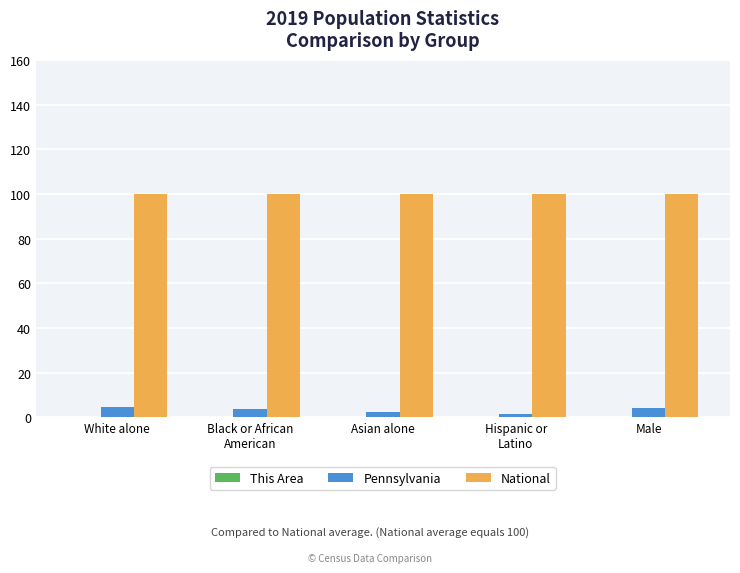

True or false: National has a value of 100.0 at Asian alone.

True